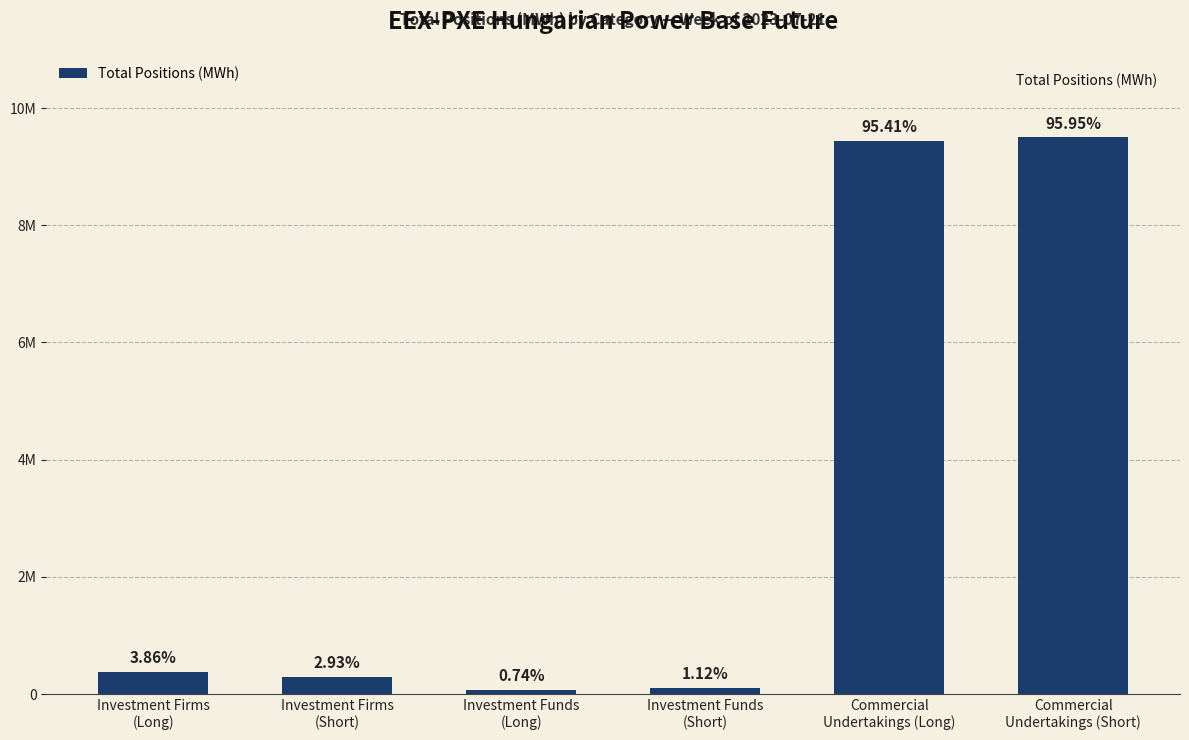

Does the chart contain any negative values?

No